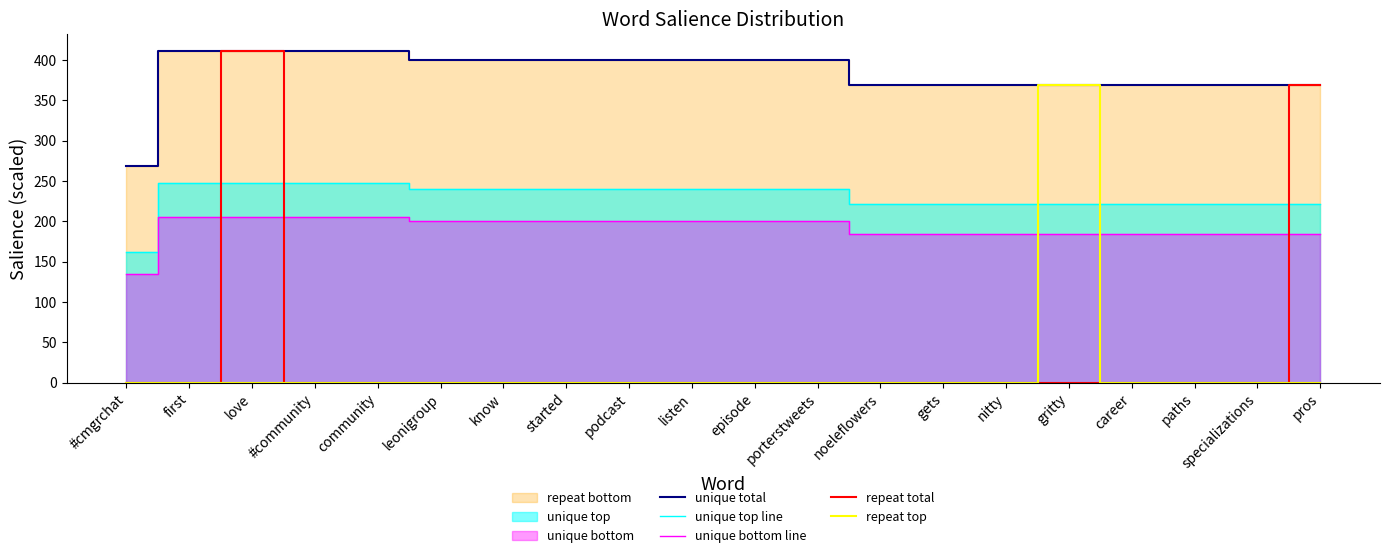

How many lines are shown in the chart?

5